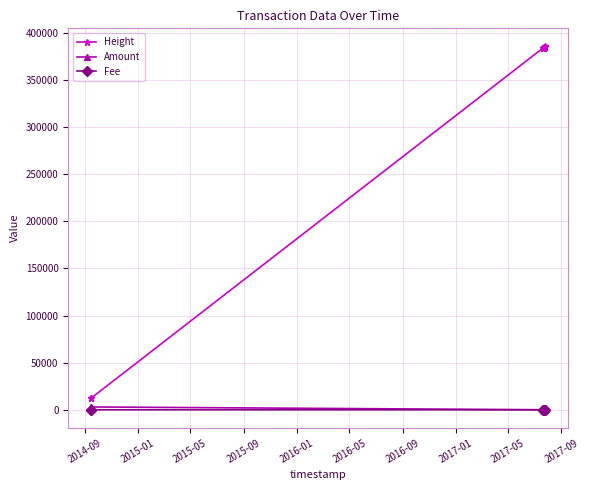

True or false: Height and Amount intersect in this chart.

False